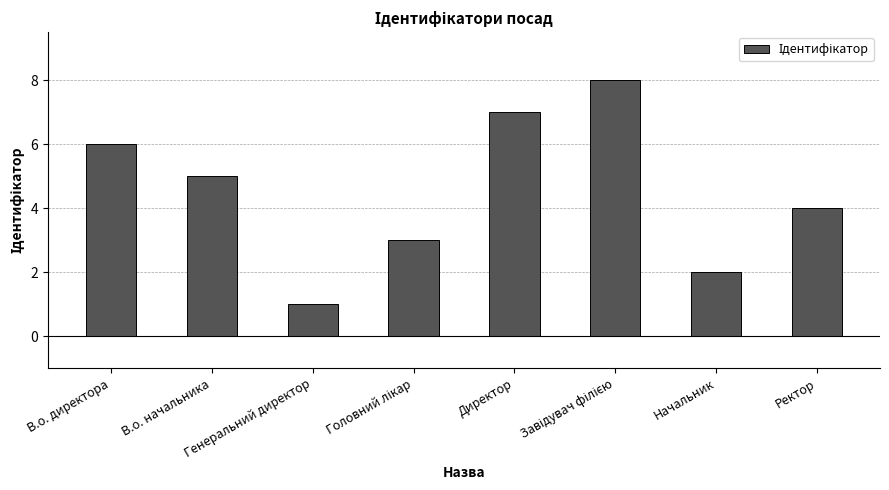

Count the number of data series in this chart.

1